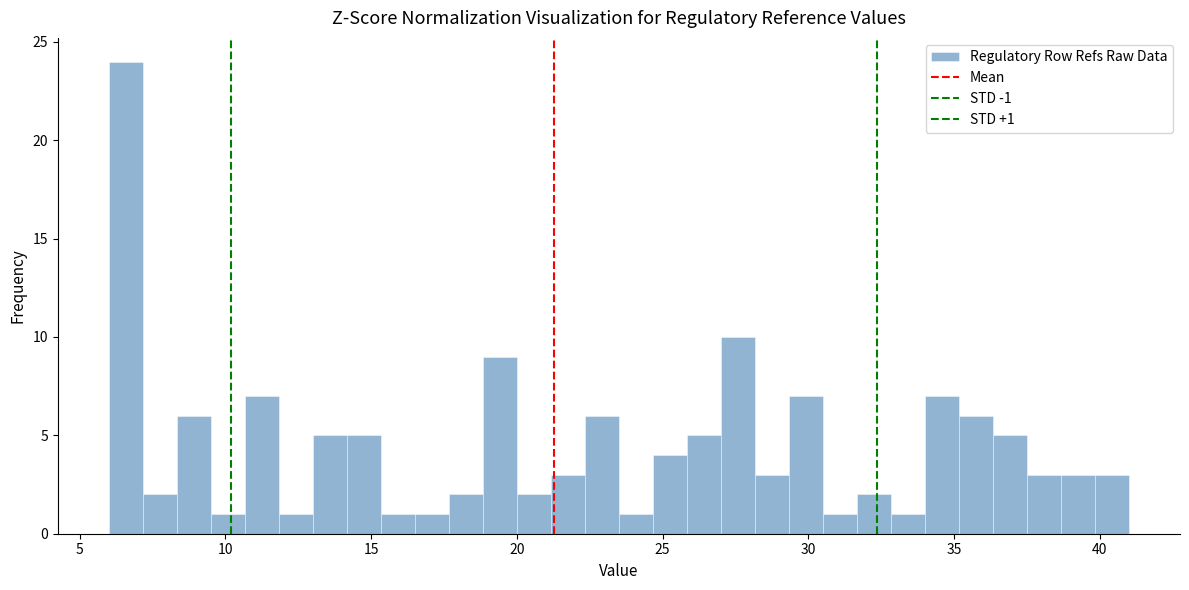

Read against the x-axis, roughly where is the centre of the tallest bar?

6.5